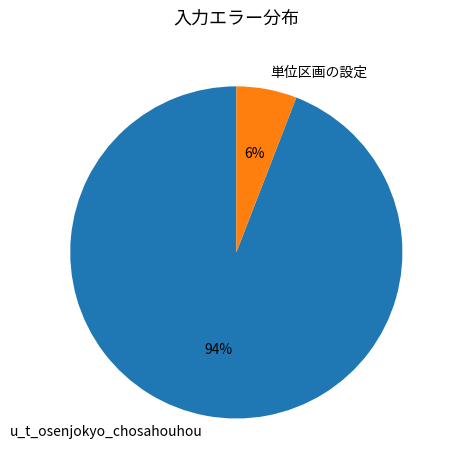

Rank the categories by value from highest to lowest.

u_t_osenjokyo_chosahouhou, 単位区画の設定